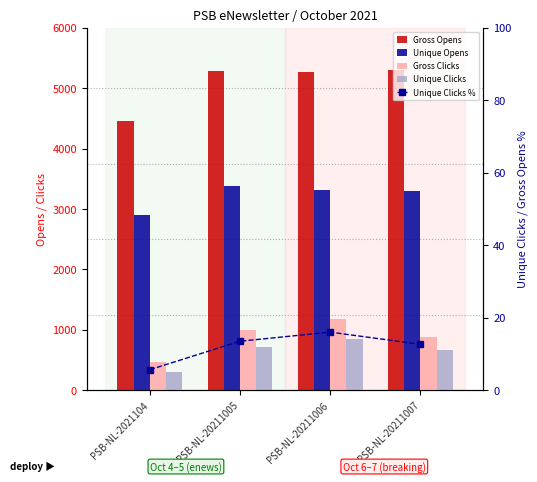

List the series in order of their peak value, lowest first.

Unique Clicks %, Unique Clicks, Gross Clicks, Unique Opens, Gross Opens